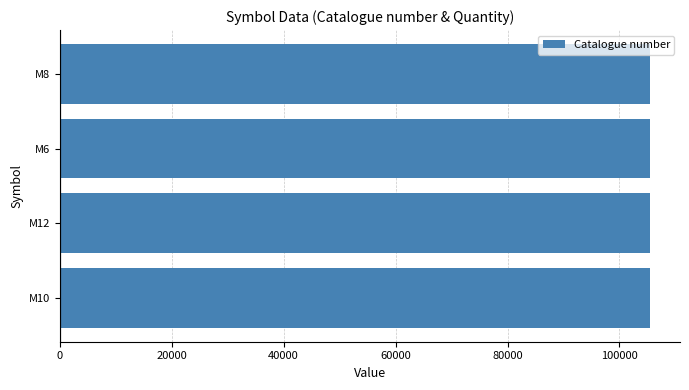

What is the smallest value displayed?

105511